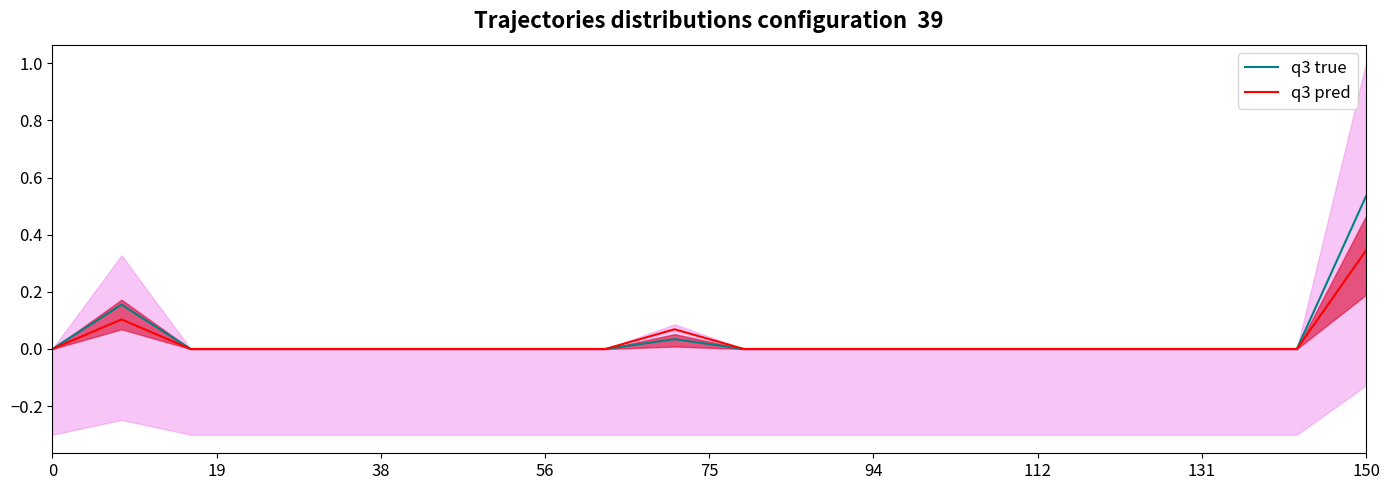

How many values in q3 pred are above zero?

3